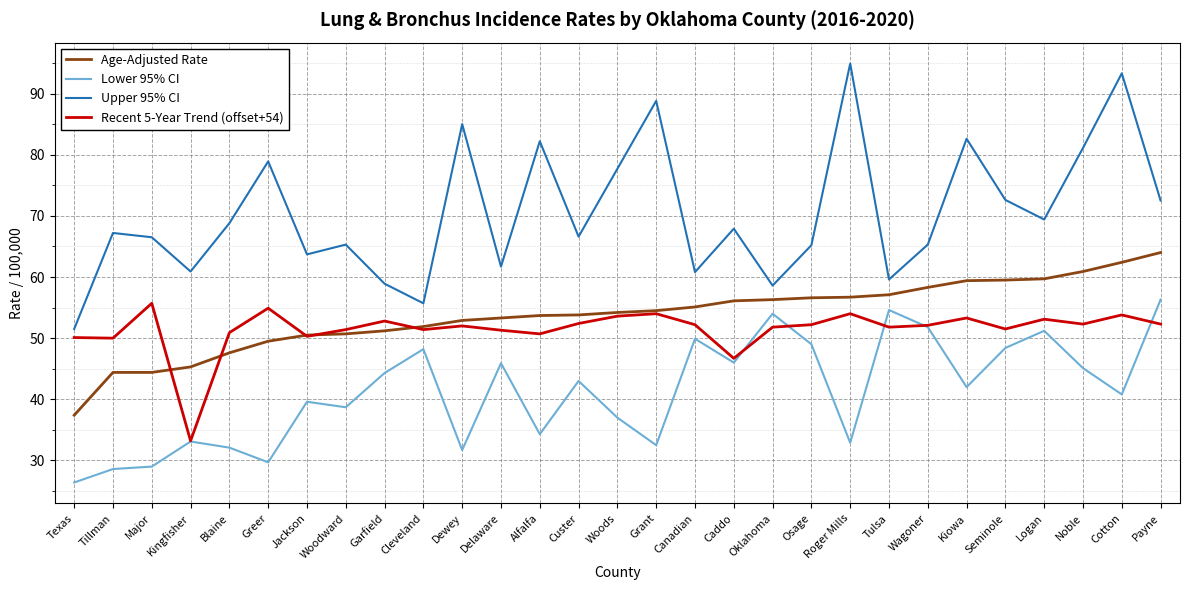

In Lower 95% CI, how many points are lower than both neighbors (excluding endpoints)?

9